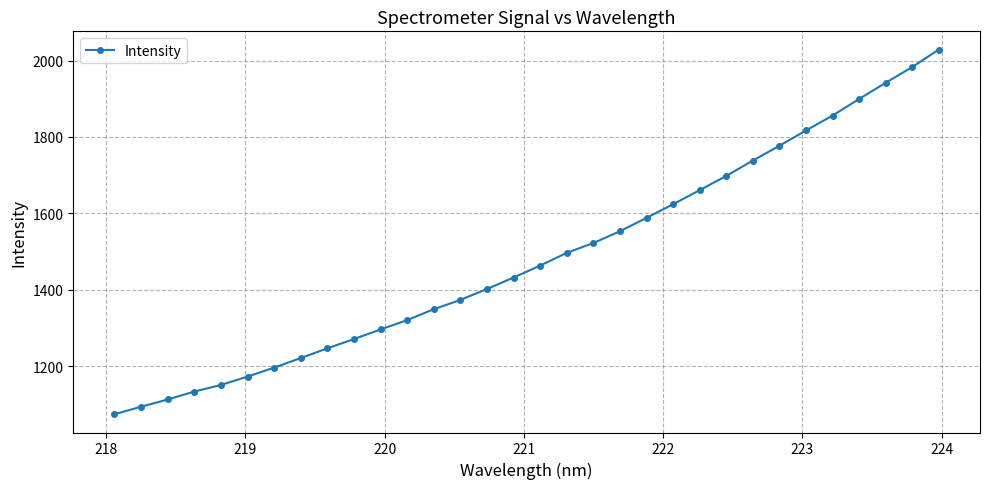

What is the maximum value shown in the chart?

2028.8